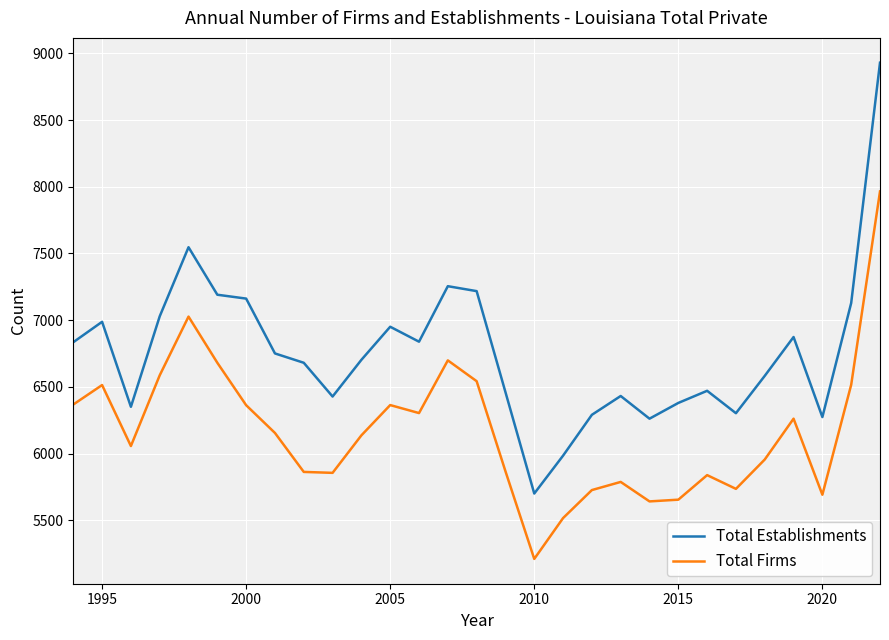

Which series has the largest range (max minus min)?

Total Establishments